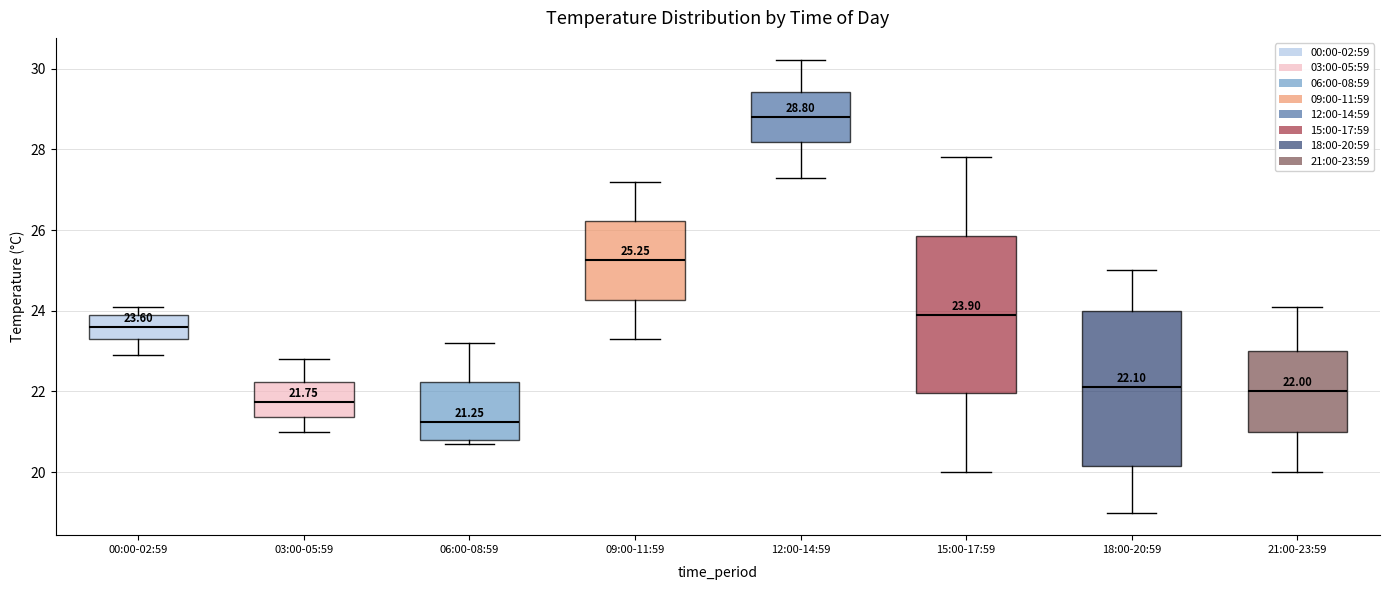

Which box's median line is the lowest?

06:00-08:59